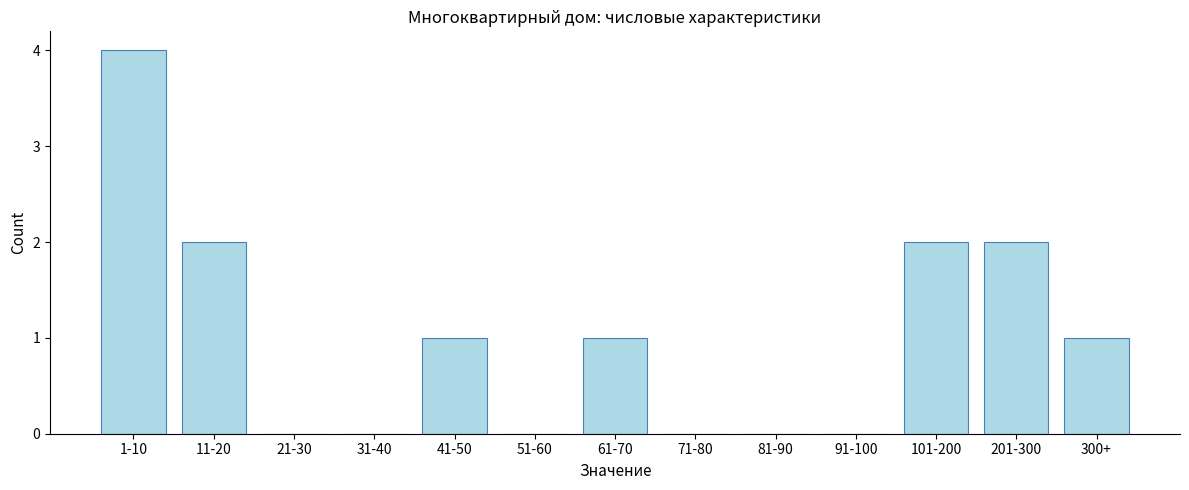

Reading left to right, transcribe all the data shown in this chart.

1-10=4	11-20=2	21-30=0	31-40=0	41-50=1	51-60=0	61-70=1	71-80=0	81-90=0	91-100=0	101-200=2	201-300=2	300+=1